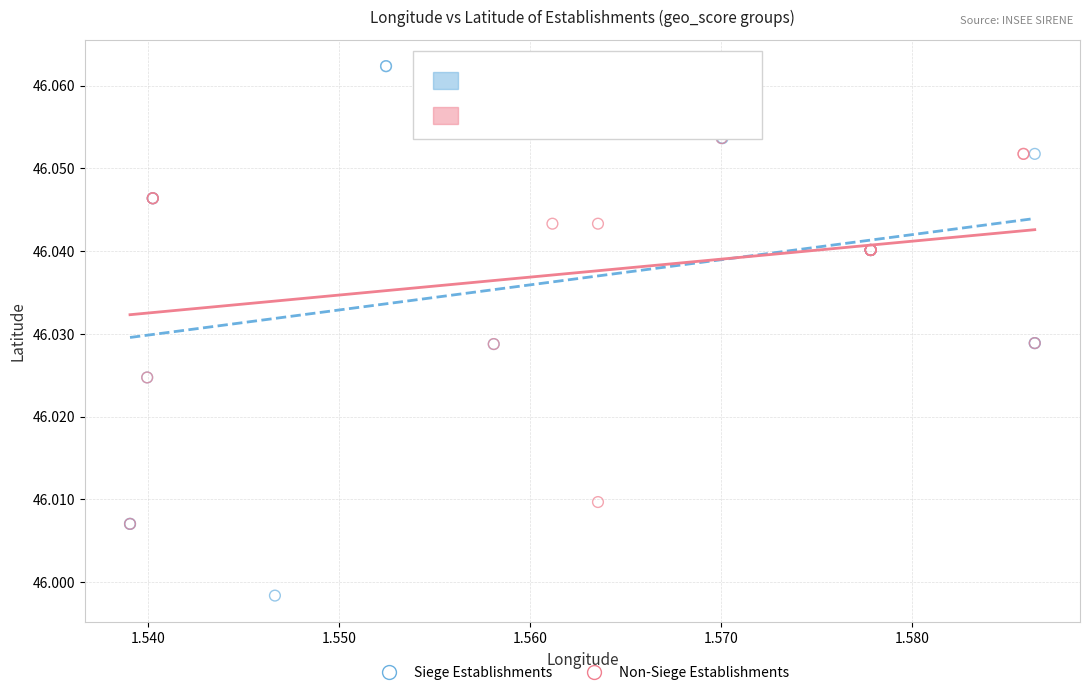

Which series reaches the minimum Y coordinate?

Siege Establishments